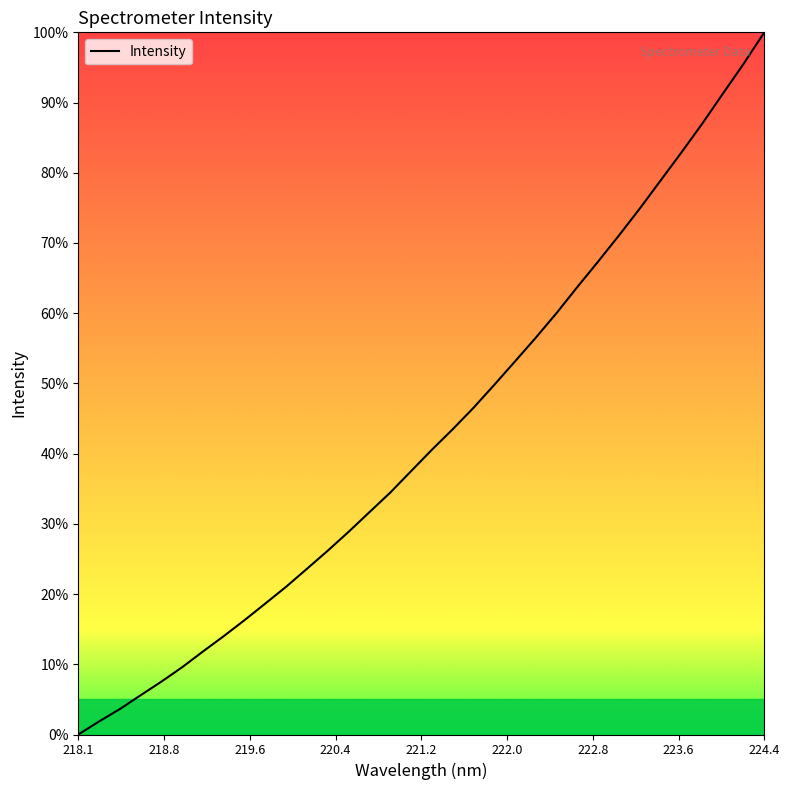

What is the difference between the maximum and minimum values?

100.0